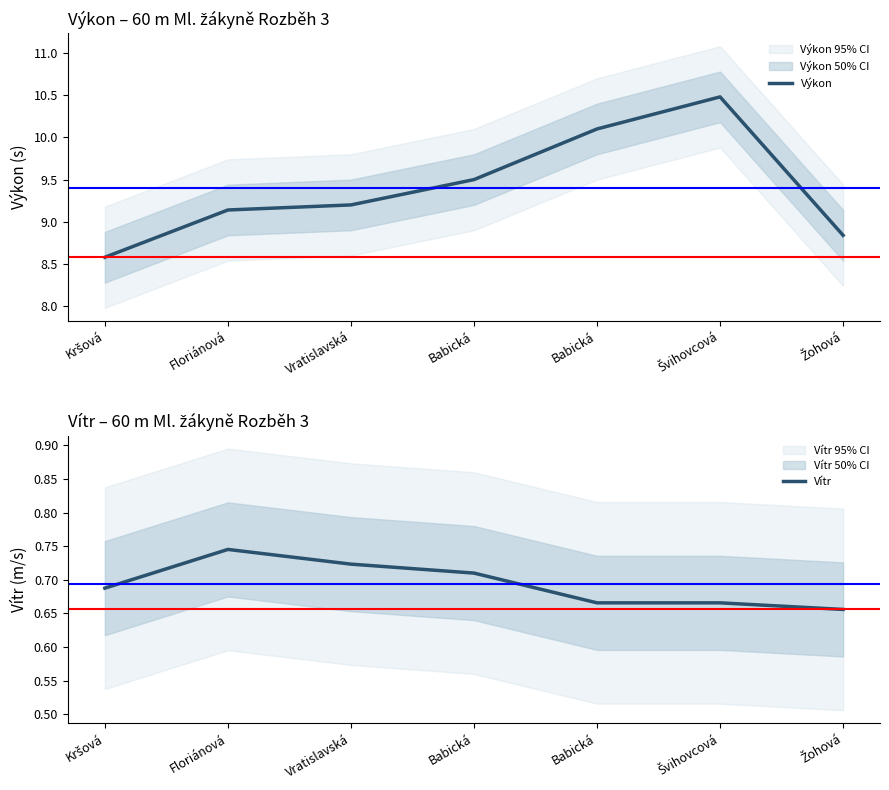

What is the sum of all Výkon values?

65.8